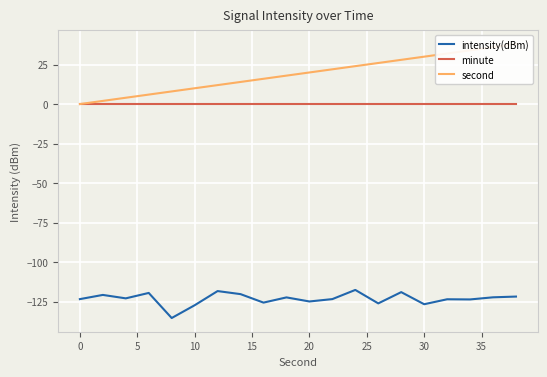

What is the sum of all intensity(dBm) values?

-2465.8